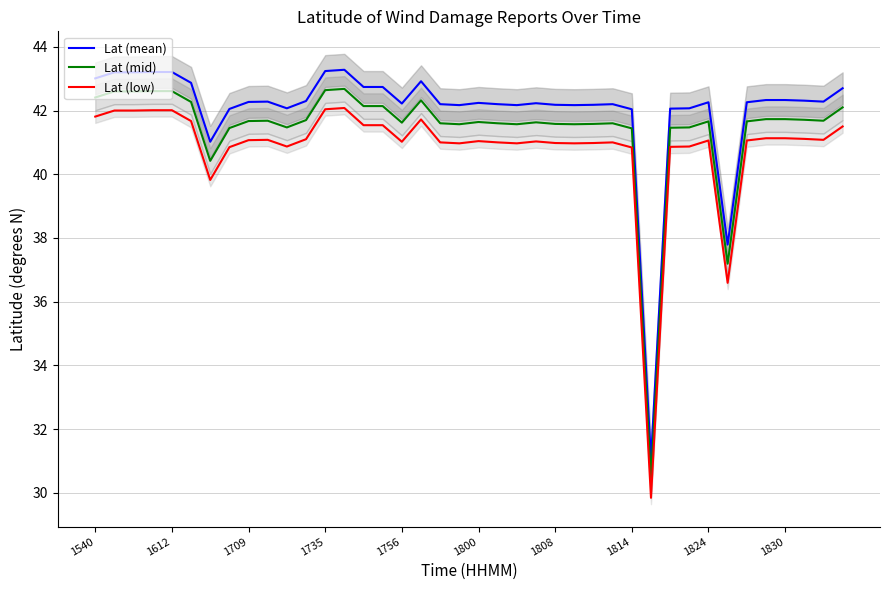

What is the minimum value for Lat (low)?

29.8